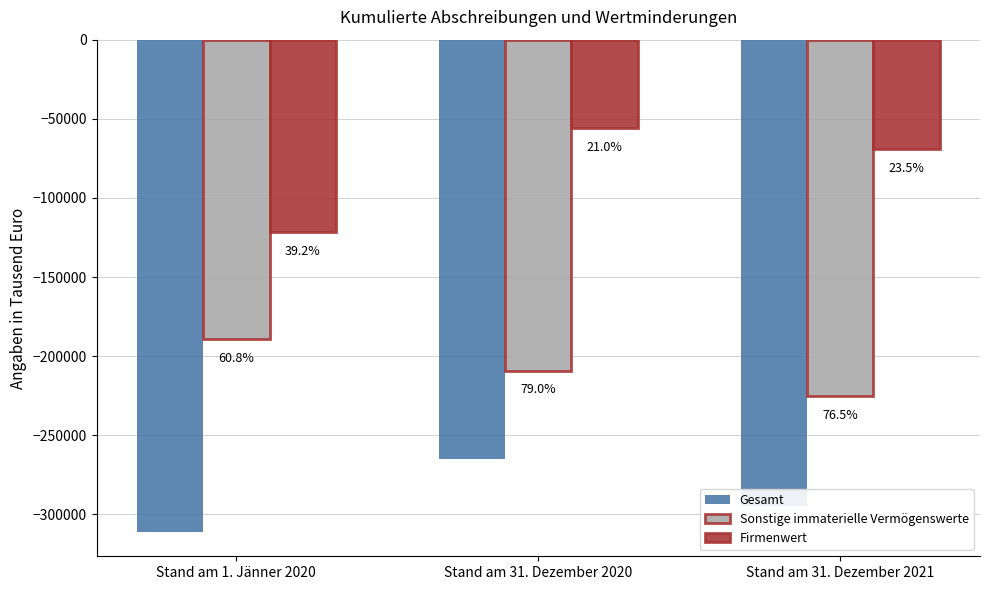

Rank the series by their maximum value, from lowest to highest.

Gesamt, Sonstige immaterielle Vermögenswerte, Firmenwert